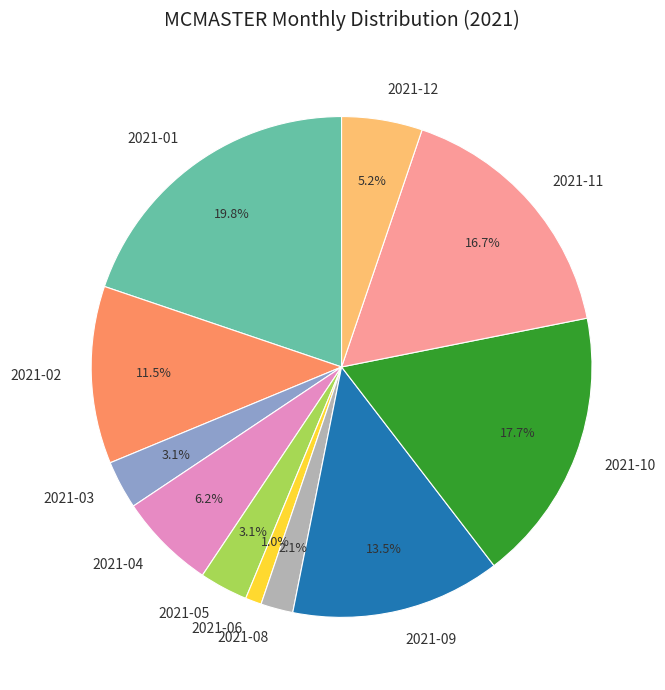

The 2021-12 slice represents 5% of the pie. True or false?

True